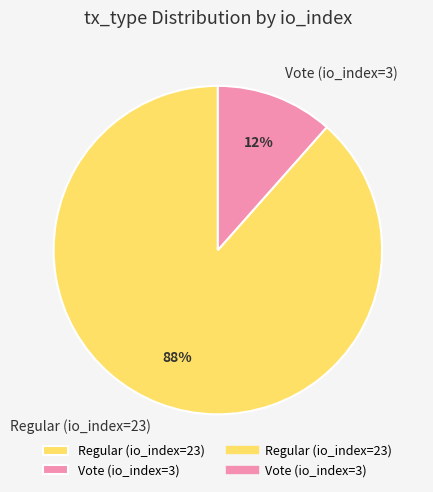

Rank the categories by value from lowest to highest.

Vote (io_index=3), Regular (io_index=23)